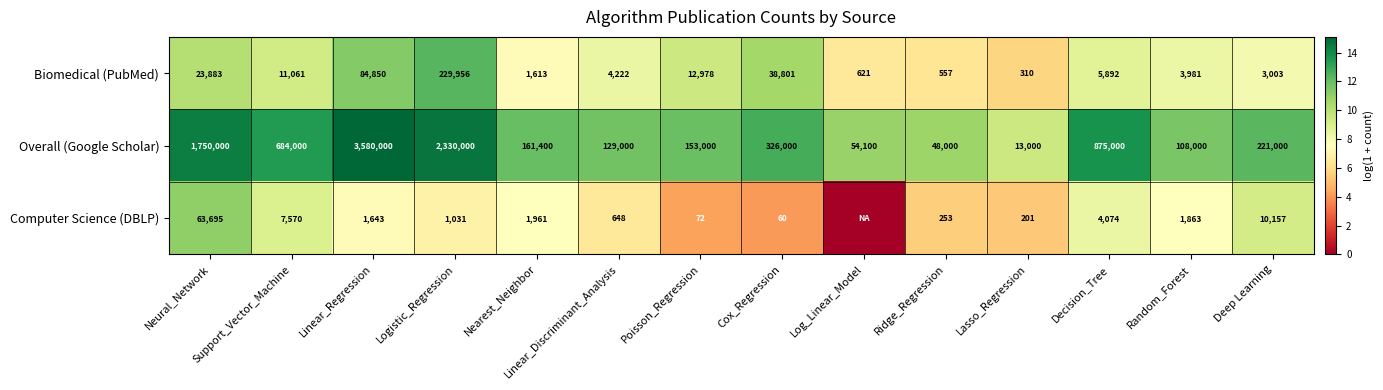

What is the maximum value shown in the chart?

15.1